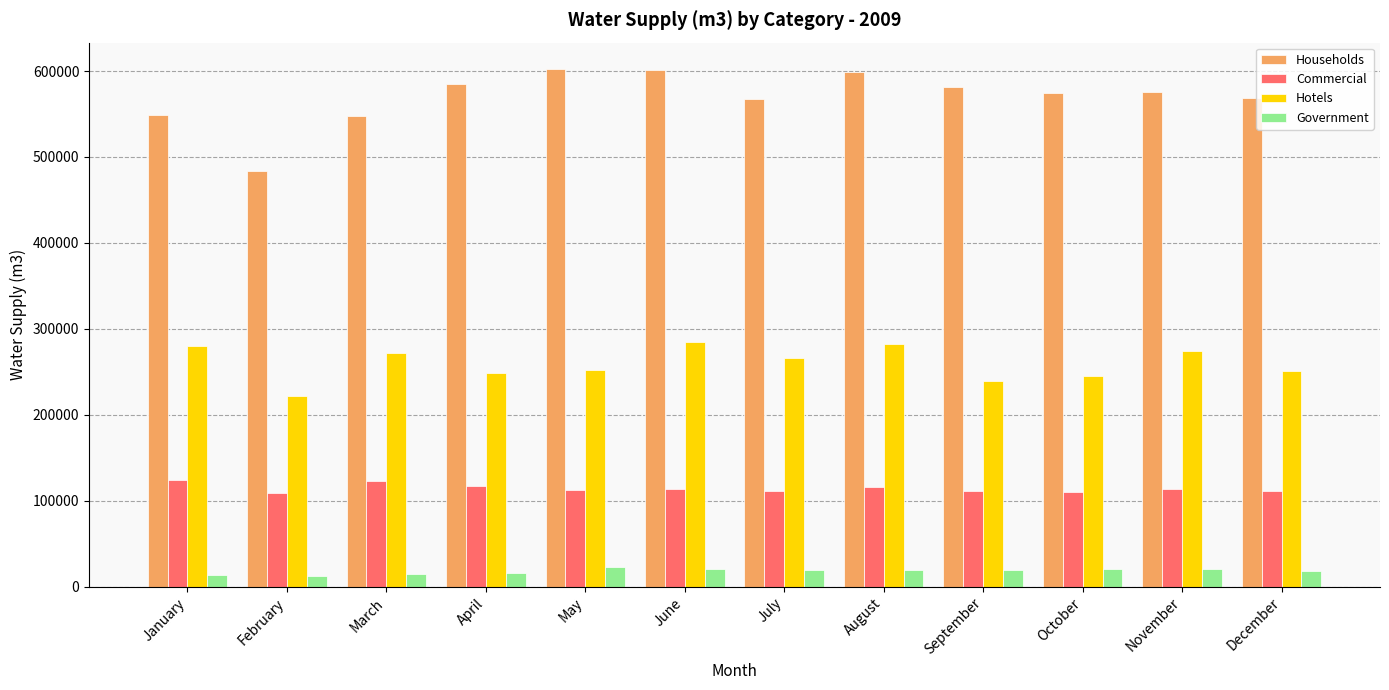

True or false: Hotels has a value of 118119.7 at March.

False